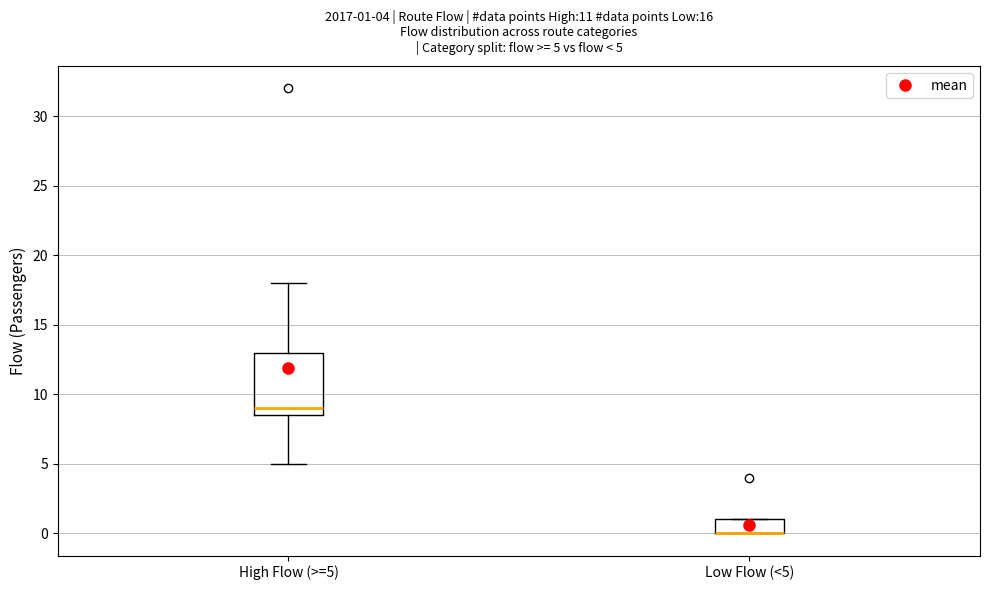

Which box is the tallest, from its lower edge to its upper edge?

High Flow (>=5)